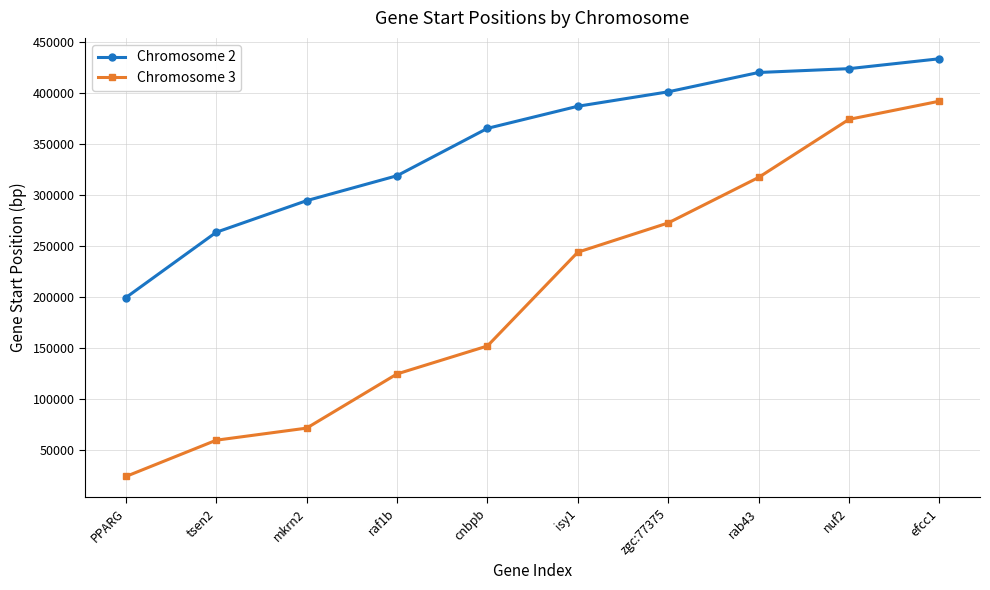

What is the minimum value for Chromosome 3?

24401